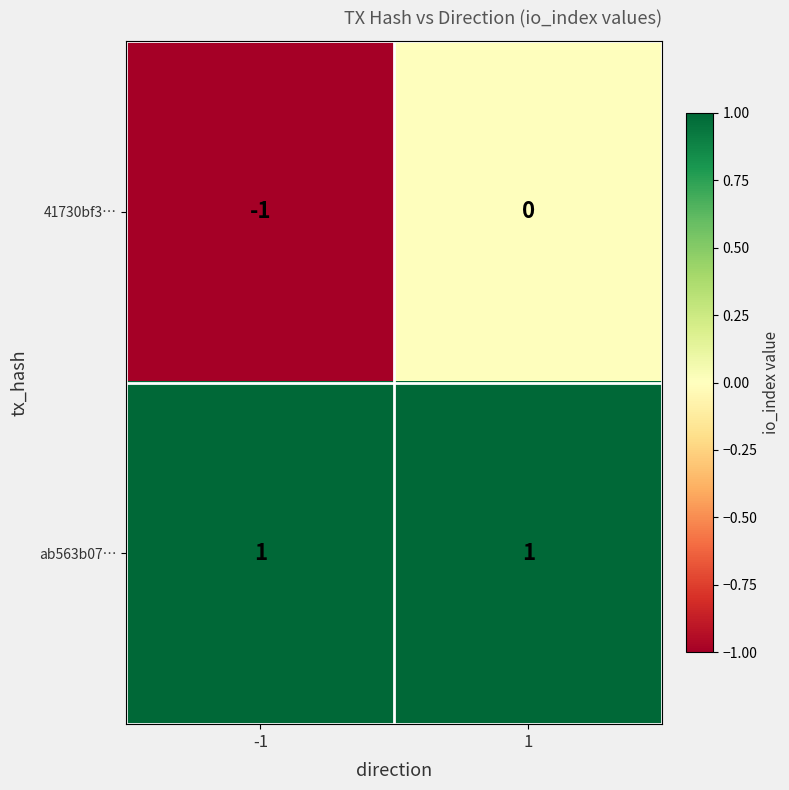

Reading left to right, what are all the values shown in this chart?

41730bf3…: -1	0
ab563b07…: 1	1